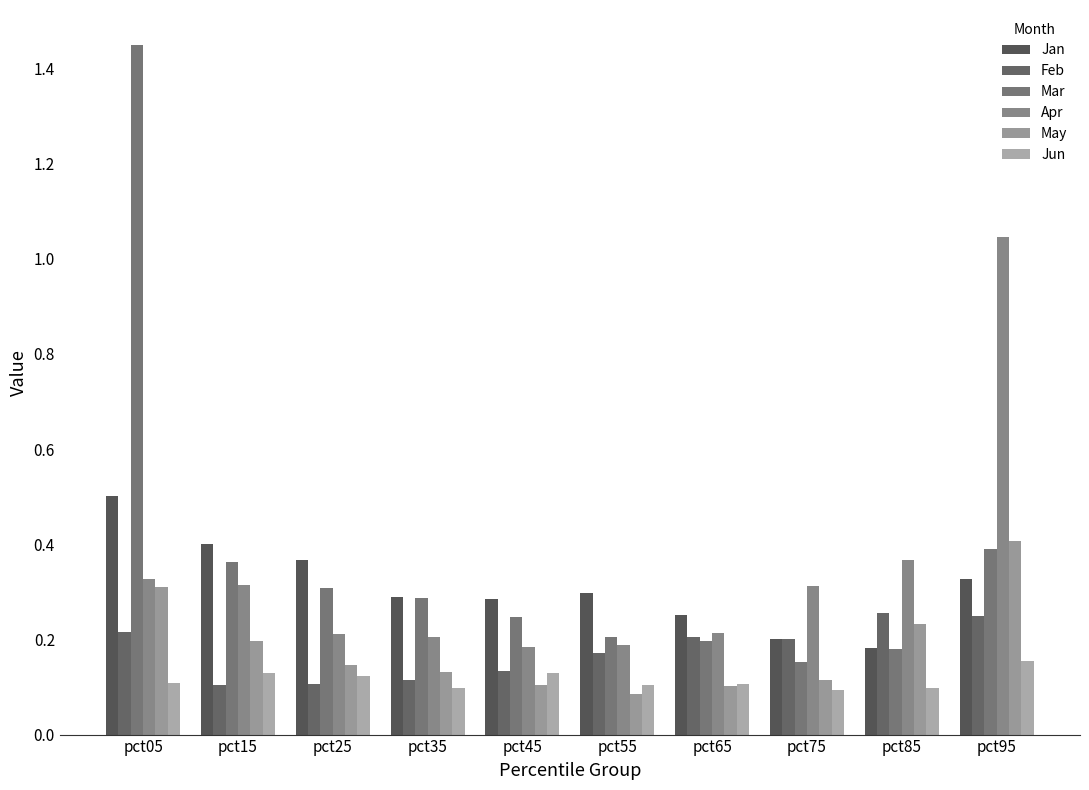

Where is Mar nearest to the value 0?

pct75